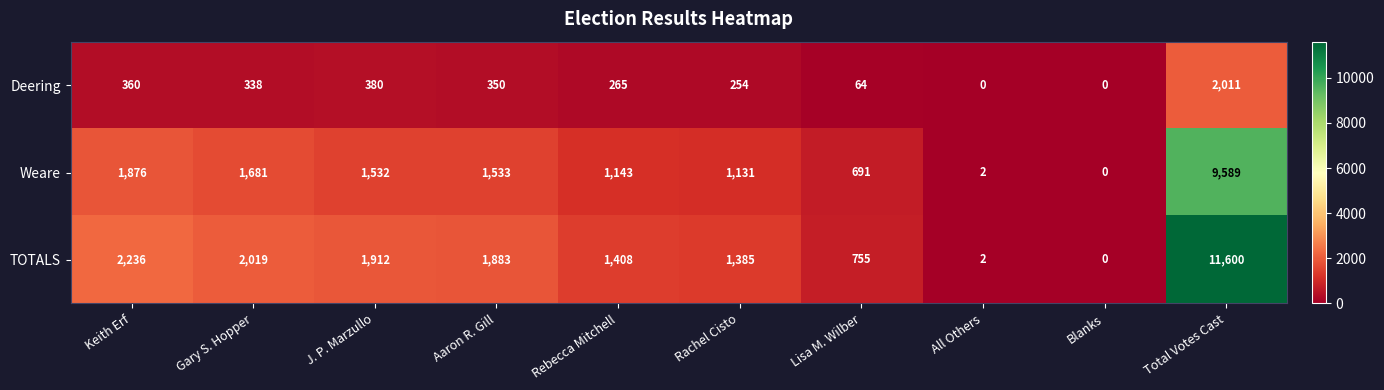

At which category is the sum across all series the highest?

Total Votes Cast